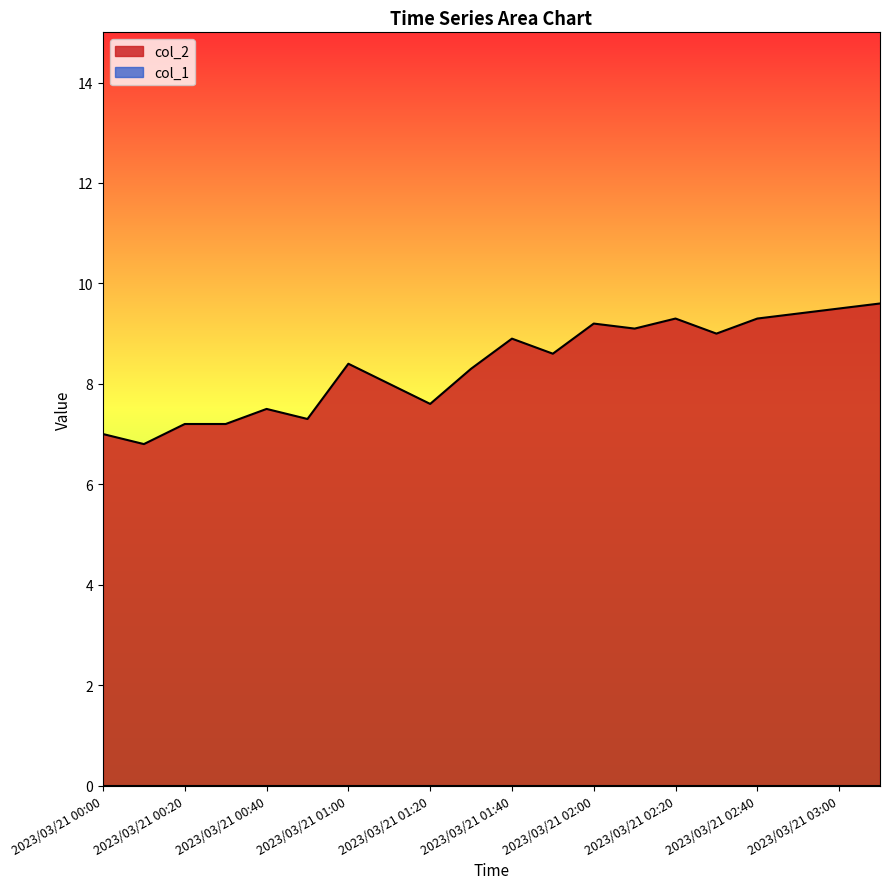

Approximately how many times larger is the value at 2023/03/21 03:00 compared to 2023/03/21 01:00?

1.1